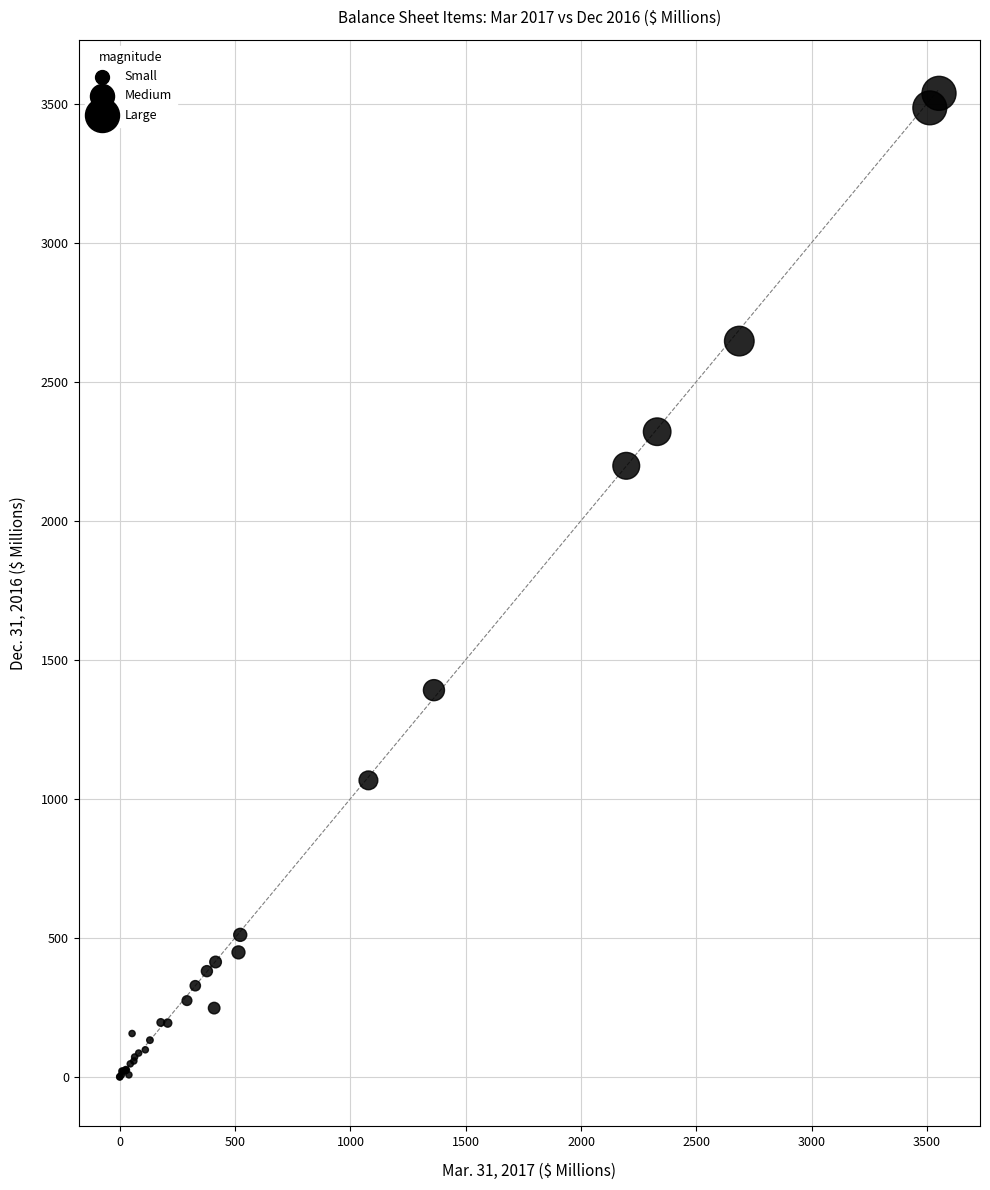

What Y value in the scatter plot is closest to 1767?

1390.1